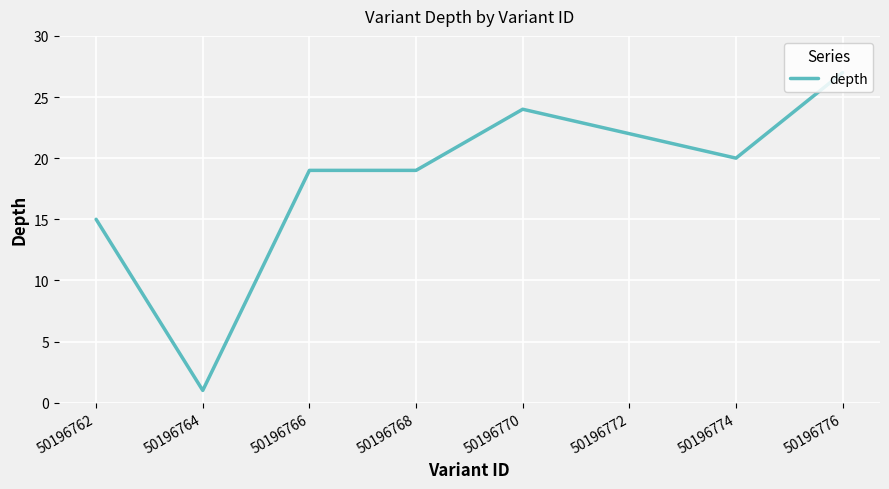

How many lines are shown in the chart?

1